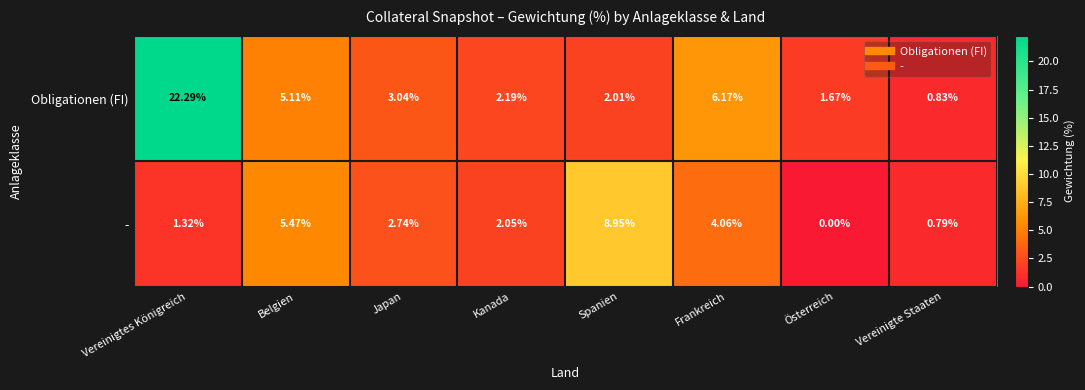

Which series has the largest total across all categories?

Obligationen (FI)